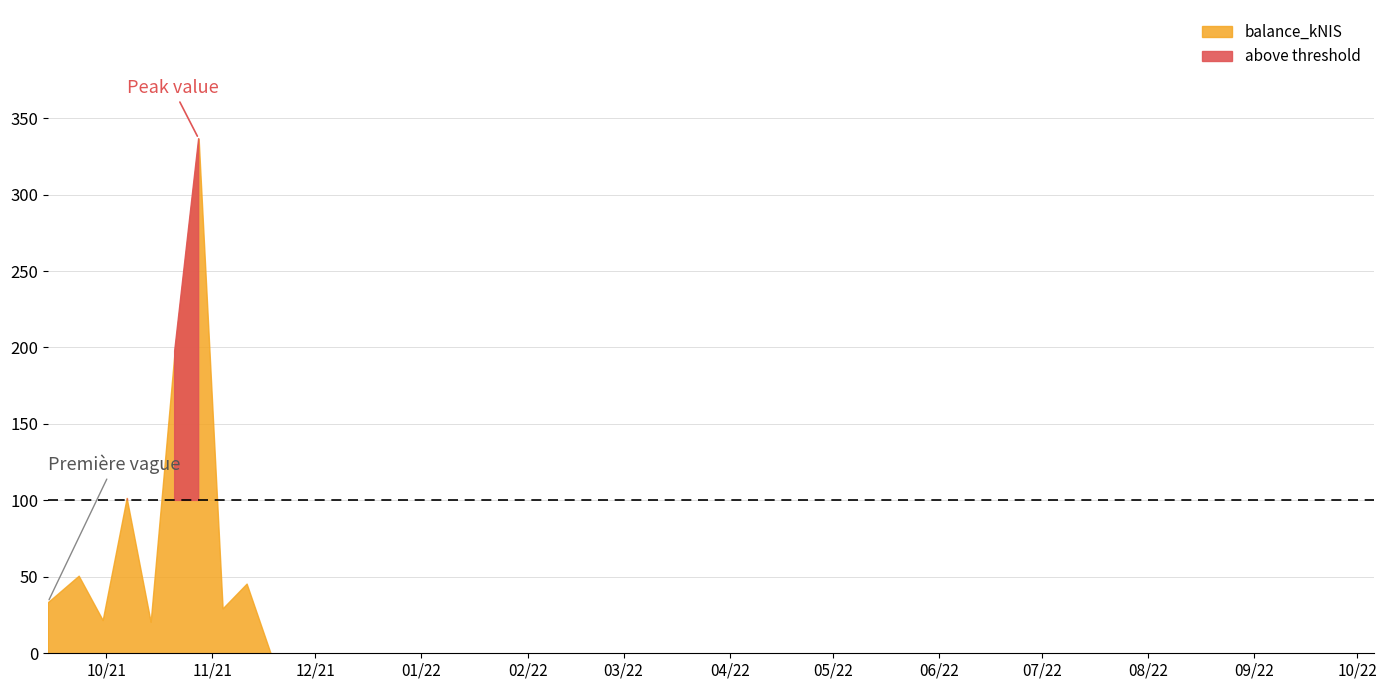

Where does the data first go above 33?

2021-09-14